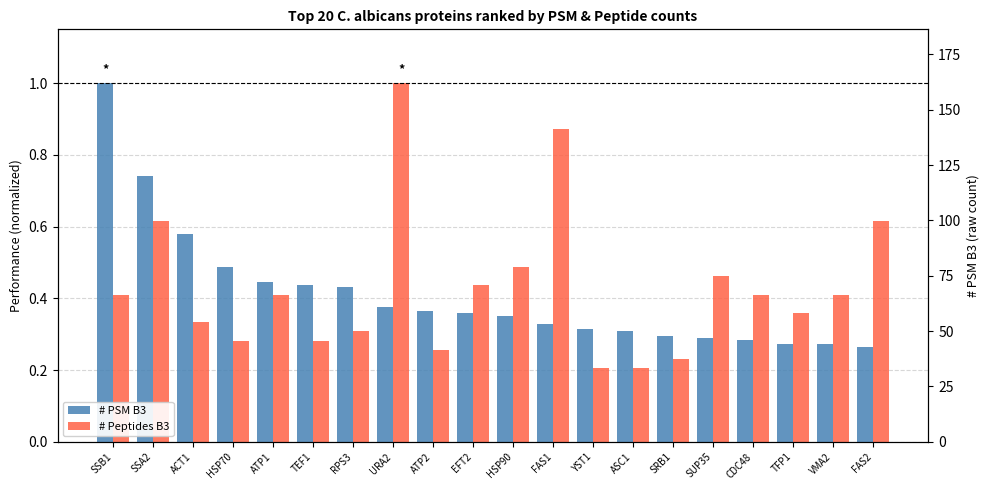

Reading right to left, what are all the values shown in this chart?

# PSM B3: FAS2=0.3	VMA2=0.3	TFP1=0.3	CDC48=0.3	SUP35=0.3	SRB1=0.3	ASC1=0.3	YST1=0.3	FAS1=0.3	HSP90=0.4	EFT2=0.4	ATP2=0.4	URA2=0.4	RPS3=0.4	TEF1=0.4	ATP1=0.4	HSP70=0.5	ACT1=0.6	SSA2=0.7	SSB1=1.0
# Peptides B3: FAS2=0.6	VMA2=0.4	TFP1=0.4	CDC48=0.4	SUP35=0.5	SRB1=0.2	ASC1=0.2	YST1=0.2	FAS1=0.9	HSP90=0.5	EFT2=0.4	ATP2=0.3	URA2=1.0	RPS3=0.3	TEF1=0.3	ATP1=0.4	HSP70=0.3	ACT1=0.3	SSA2=0.6	SSB1=0.4